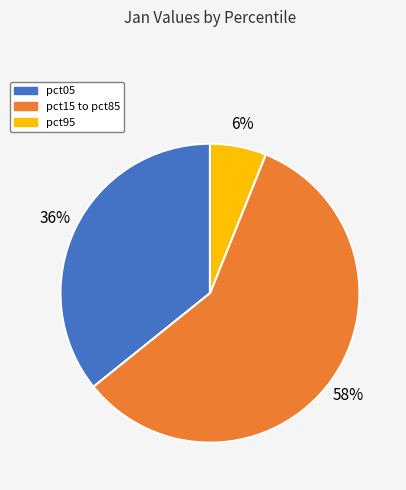

Which slice is the smallest?

pct95